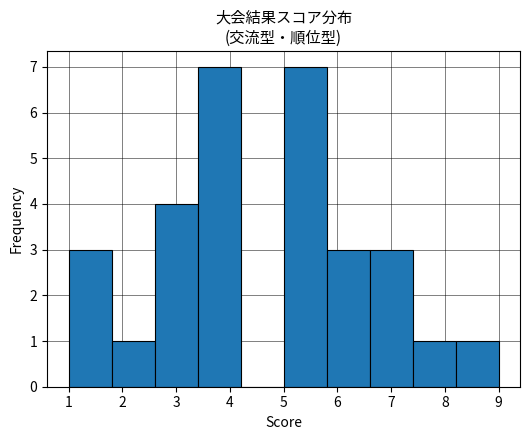

Reading left to right, transcribe this chart: for each bar, give the range it covers on the x-axis and its height. The values are not printed on the chart, so give them approximately, as read against the axis.

1.0 to 1.8: 3
1.8 to 2.6: 1
2.6 to 3.4: 4
3.4 to 4.2: 7
4.2 to 5.0: 0
5.0 to 5.8: 7
5.8 to 6.6: 3
6.6 to 7.4: 3
7.4 to 8.2: 1
8.2 to 9.0: 1